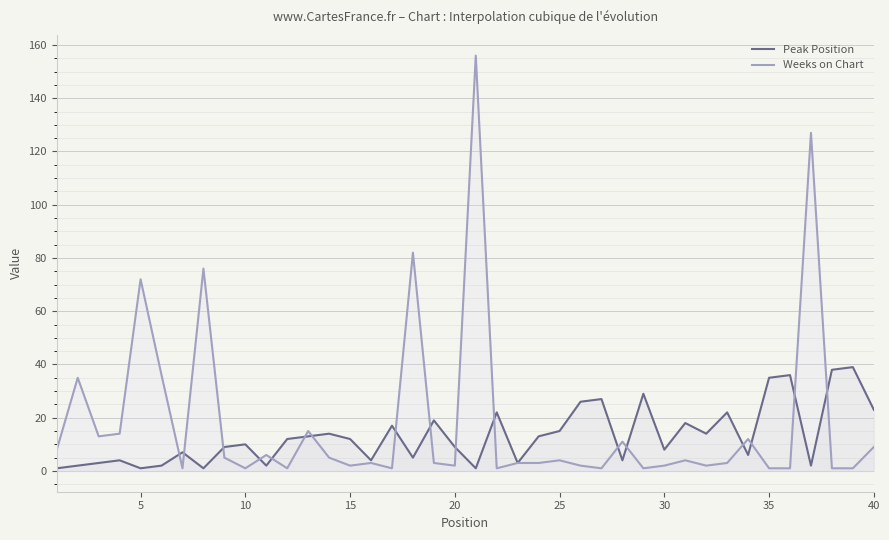

Between 15 and 40, which series saw the biggest shift?

Peak Position